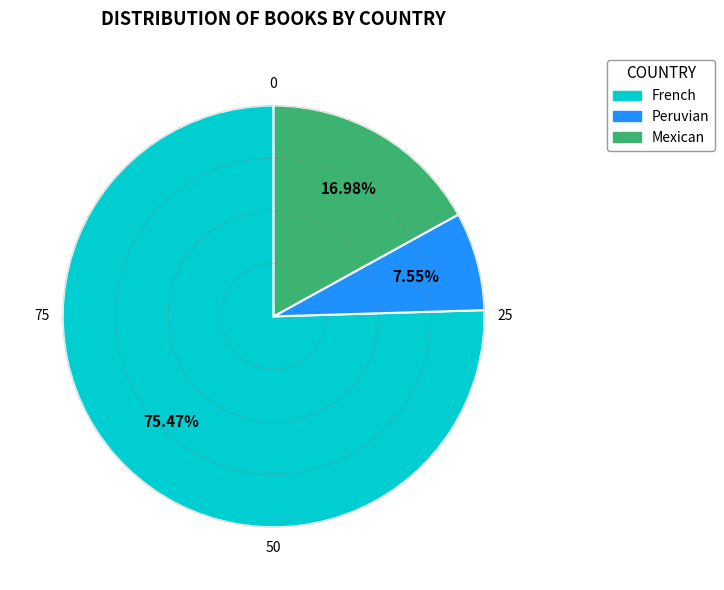

To the nearest percent, what portion does Mexican represent?

17%